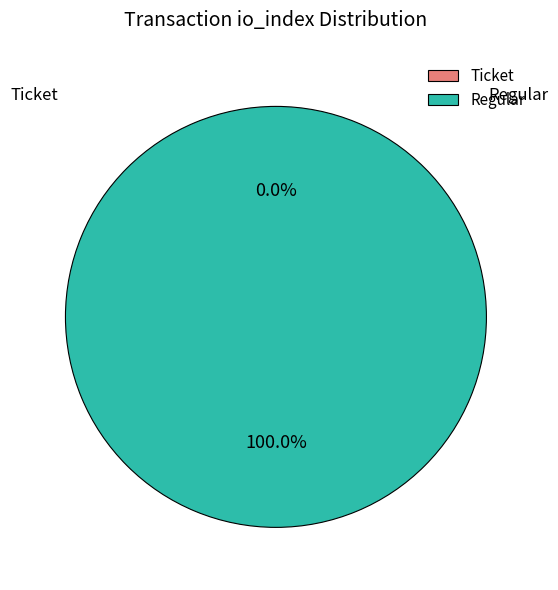

To the nearest percent, what is the difference between the largest and smallest slice percentages?

100%